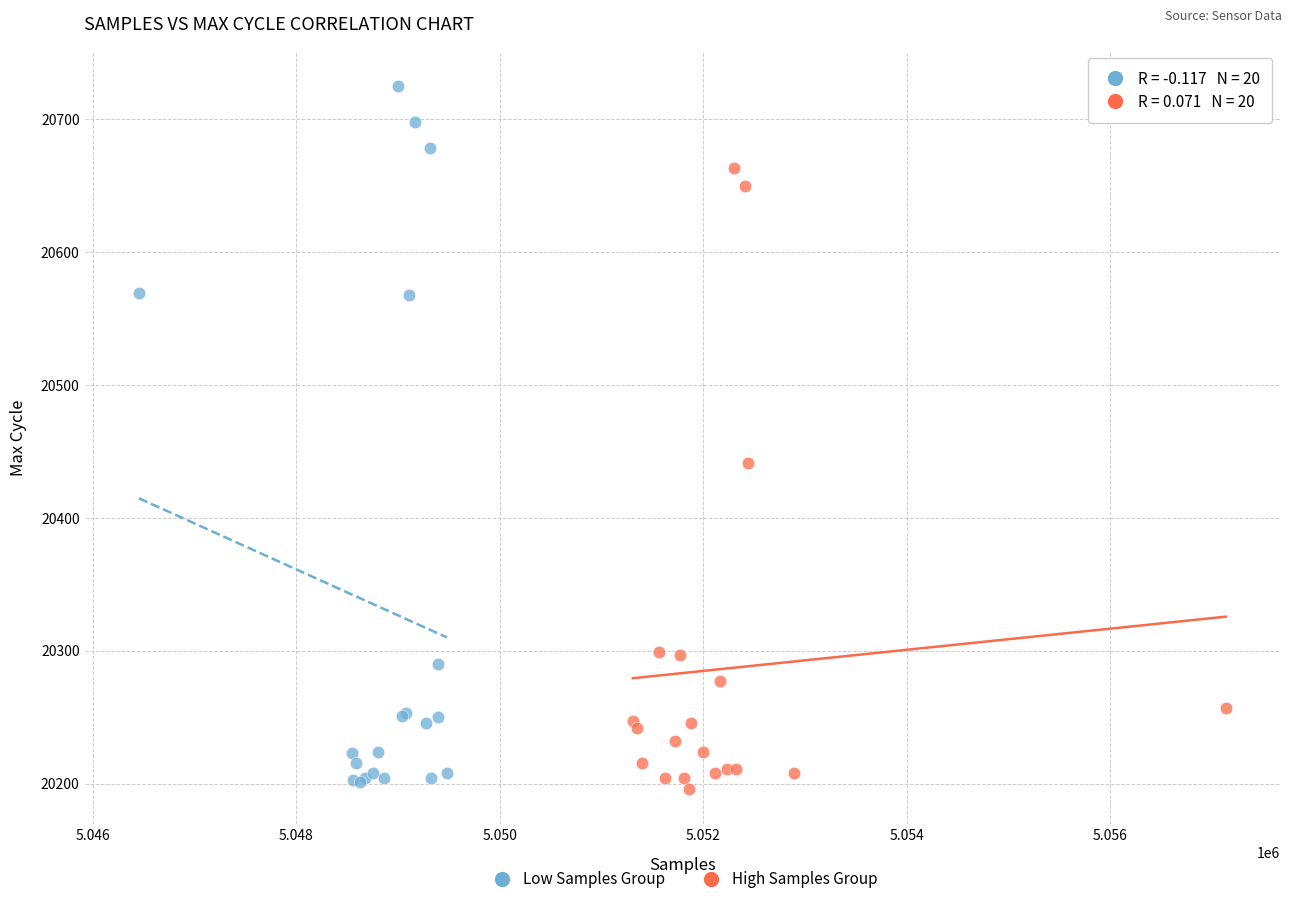

Which series contains the highest Y value?

Low Samples Group